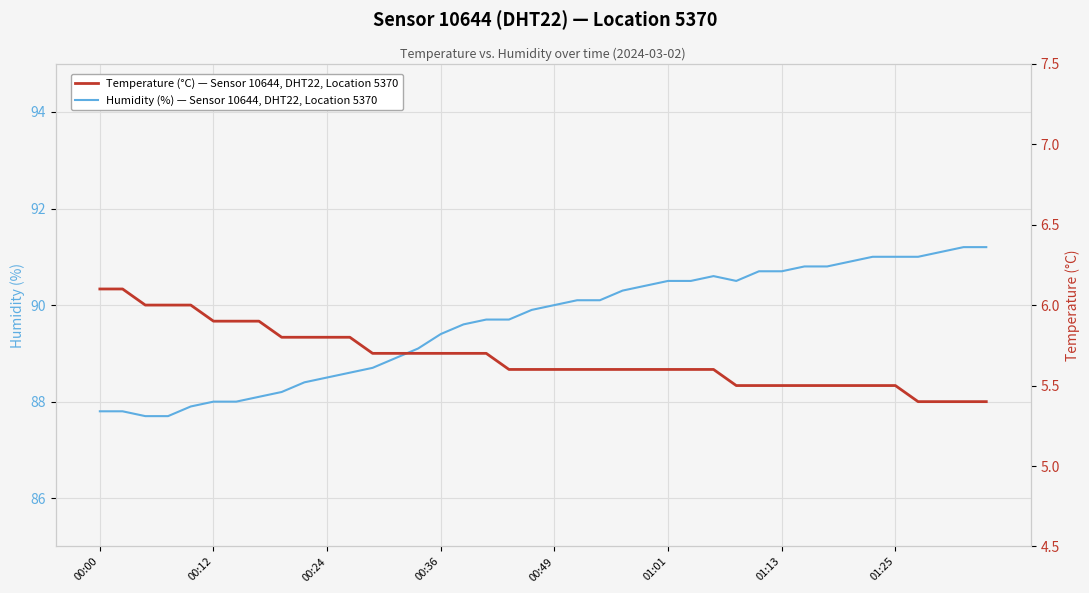

At how many categories does at least one series exceed 10?

40